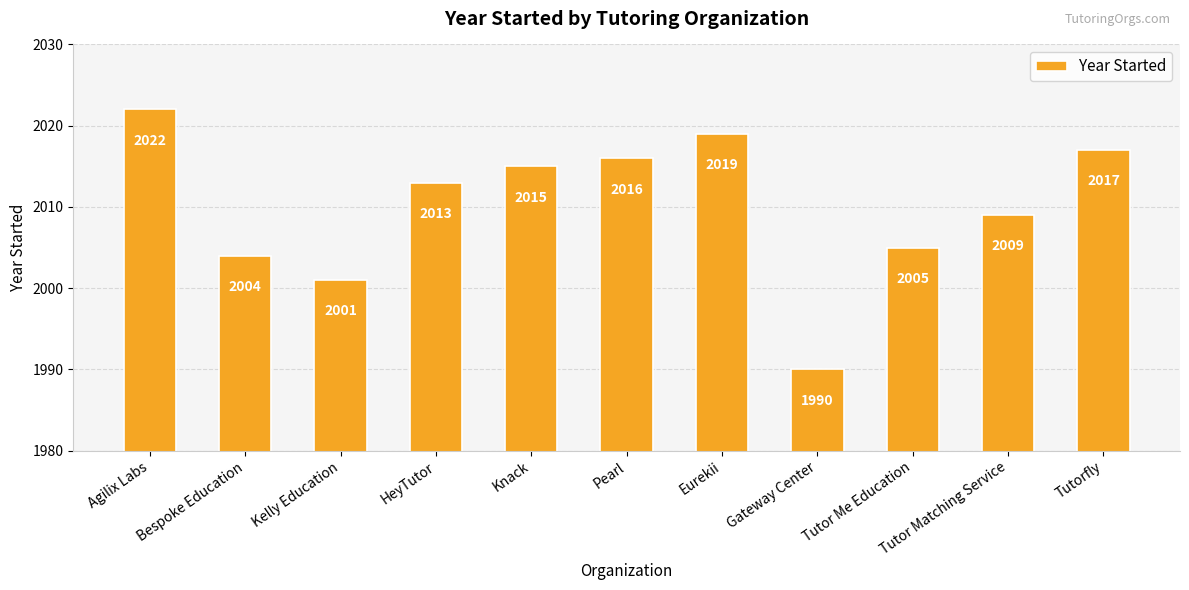

Which category has the highest value across all series?

Agilix Labs